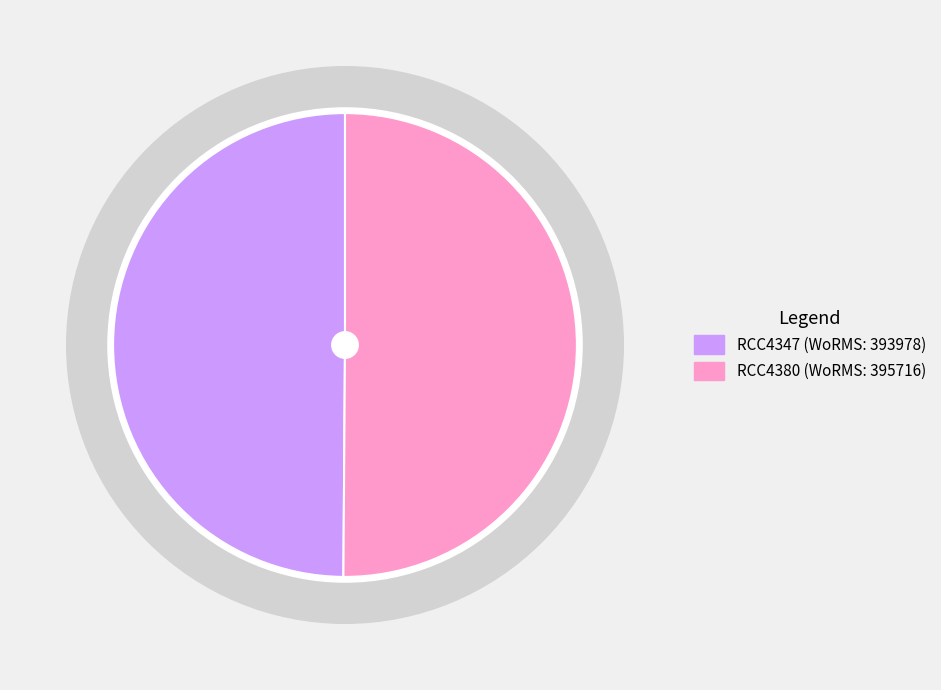

To the nearest percent, what is the combined percentage of RCC4380 and RCC4347?

100%